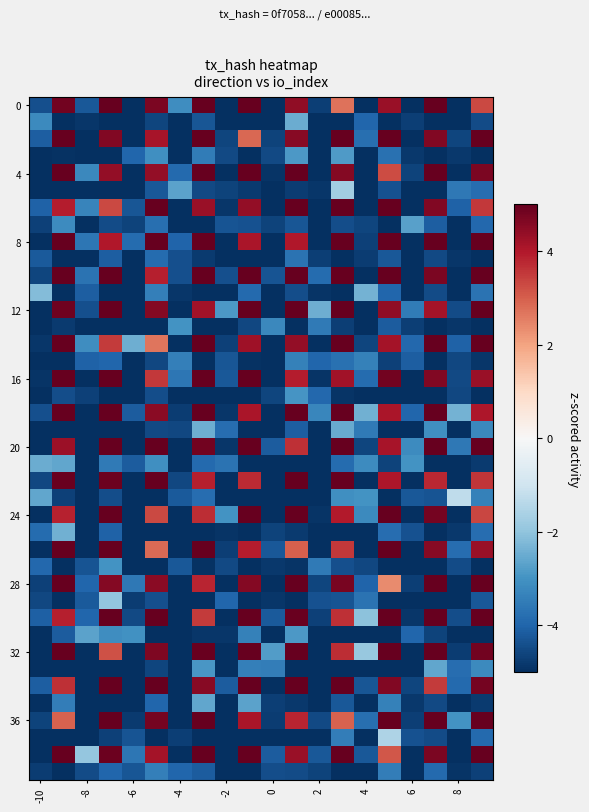

Which label corresponds to the smallest value in the chart?

-6